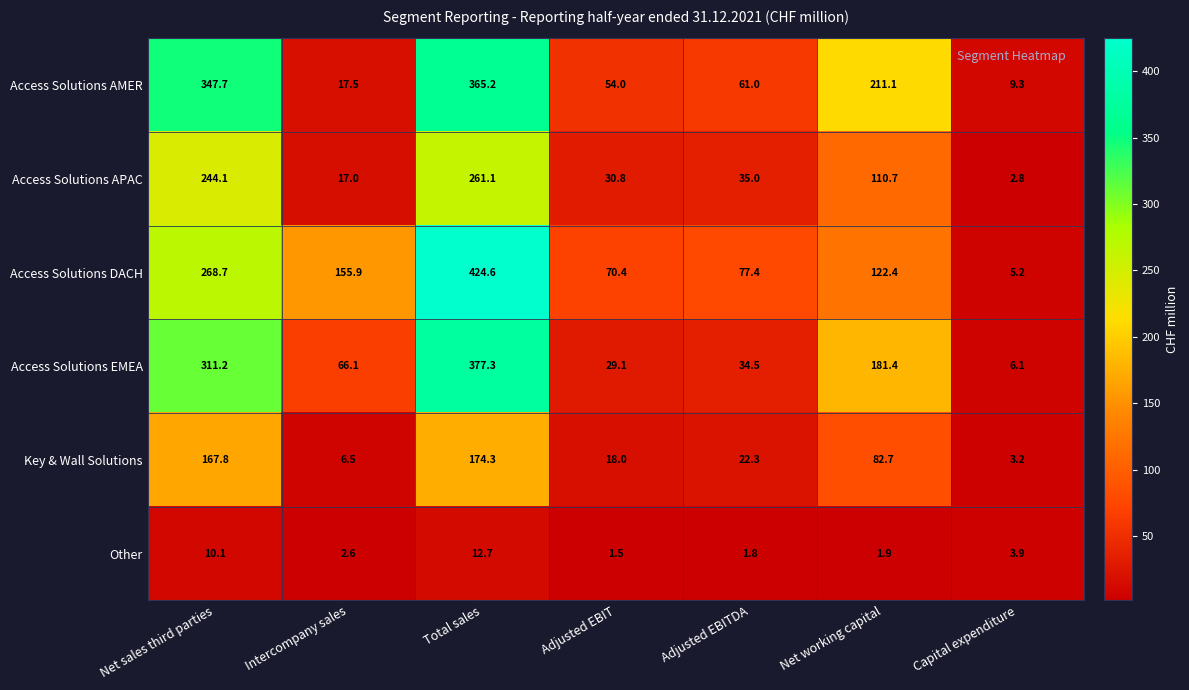

How many values in the Access Solutions APAC series are below 35?

3